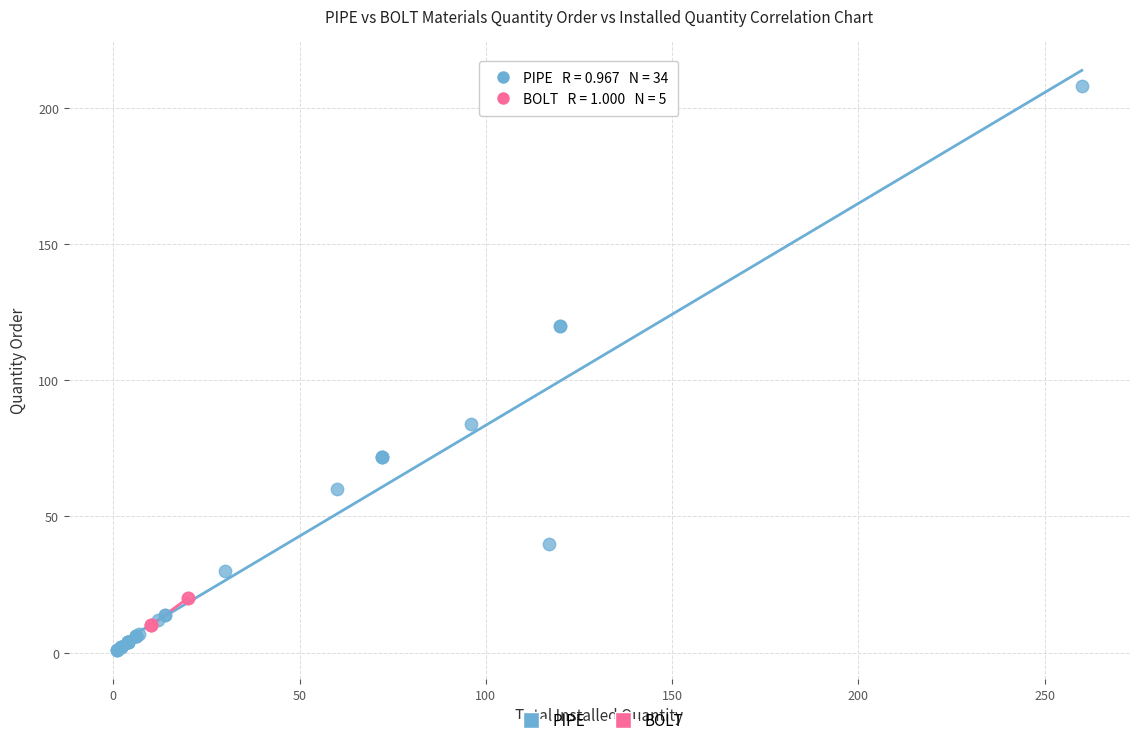

Which series has the widest spread of Y values?

PIPE